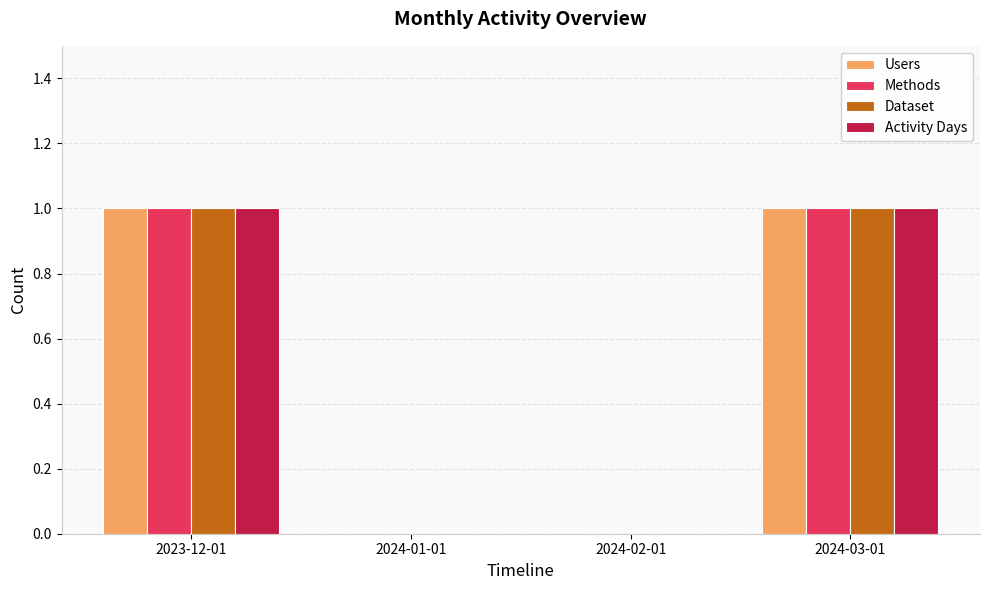

Reading left to right, list all the values displayed in this chart.

Users: 2023-12-01=1	2024-01-01=0	2024-02-01=0	2024-03-01=1
Methods: 2023-12-01=1	2024-01-01=0	2024-02-01=0	2024-03-01=1
Dataset: 2023-12-01=1	2024-01-01=0	2024-02-01=0	2024-03-01=1
Activity Days: 2023-12-01=1	2024-01-01=0	2024-02-01=0	2024-03-01=1